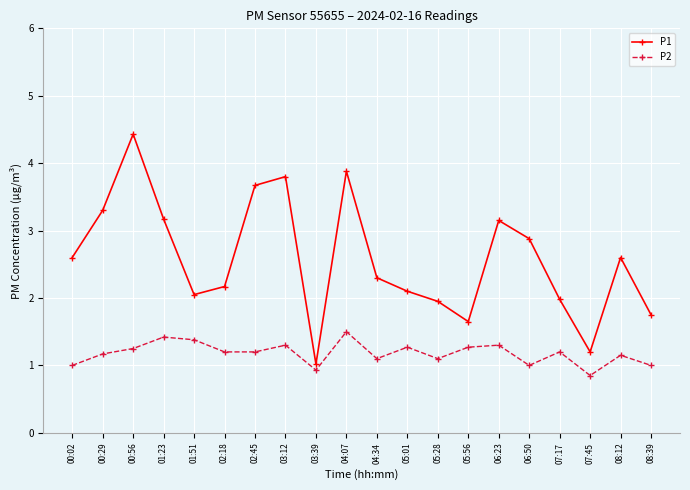

What is the value of the P2 point at the 1st from the left?

1.0